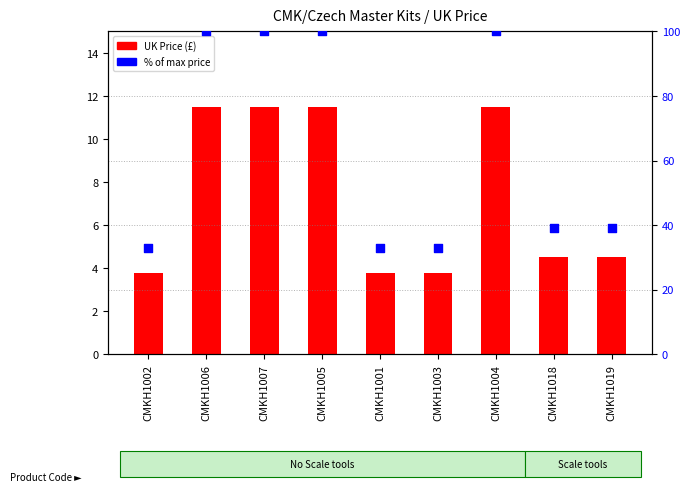

Which series contains the lowest Y value?

UK Price